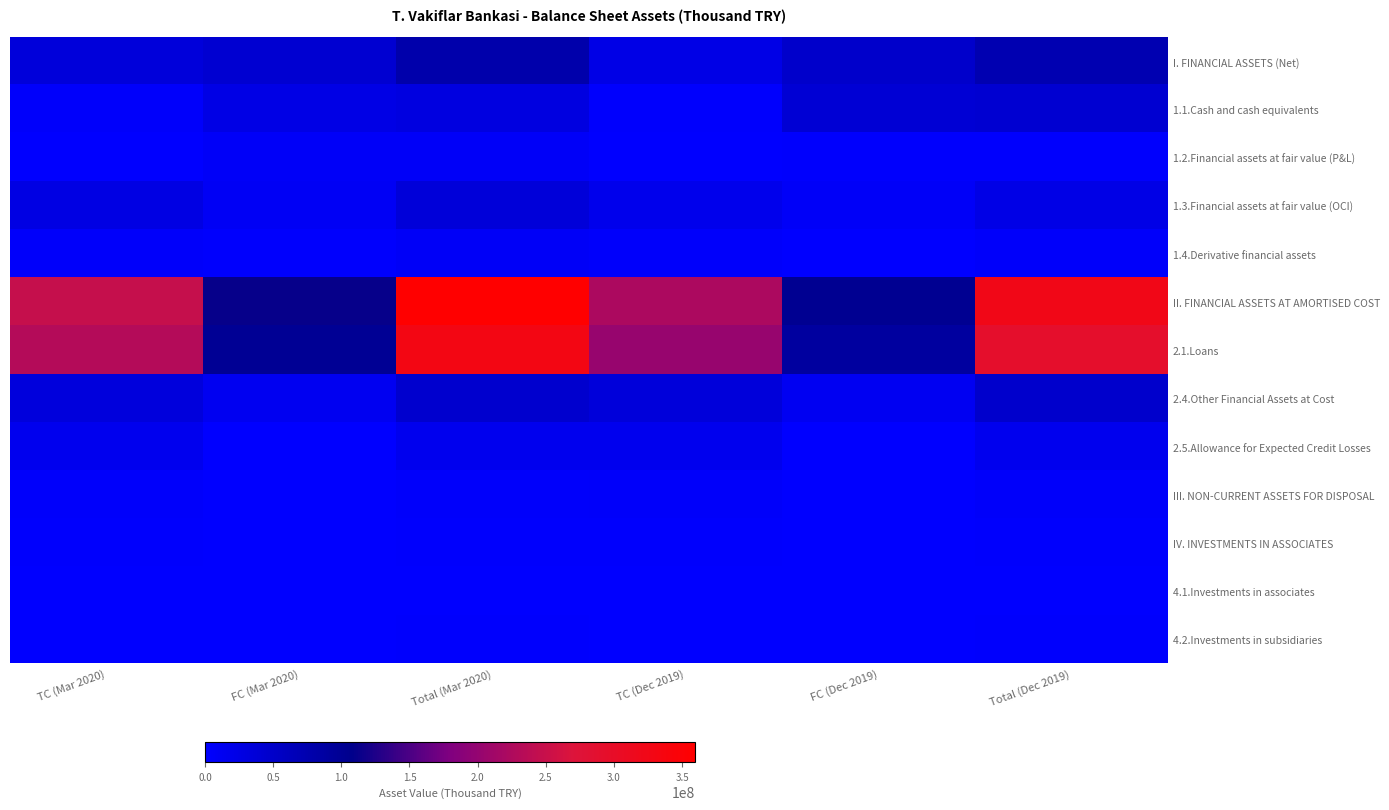

Between Total (Mar 2020) and TC (Dec 2019), which series saw the biggest shift?

II. FINANCIAL ASSETS AT AMORTISED COST